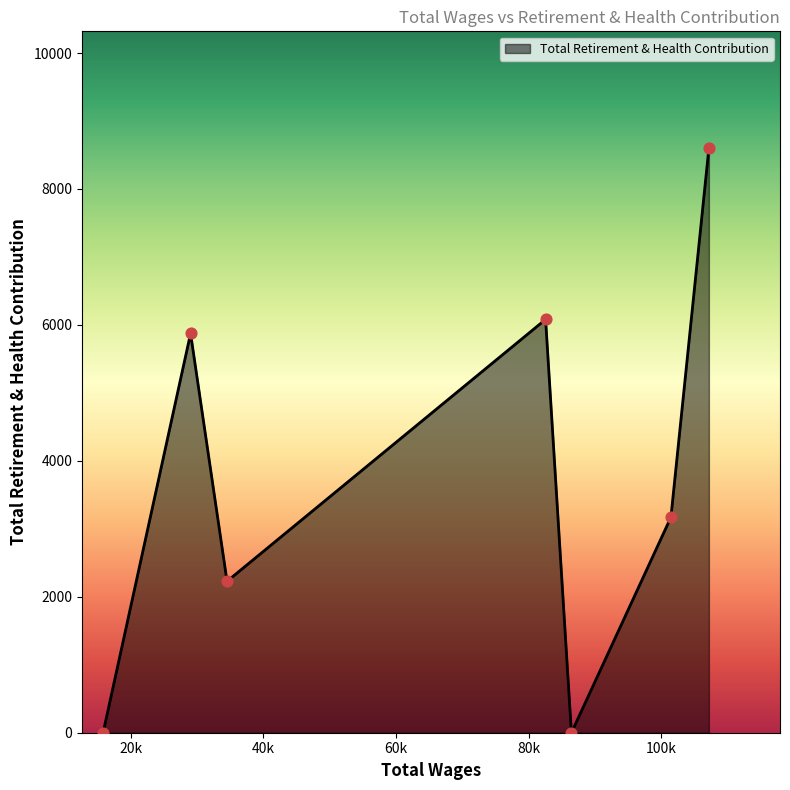

What is the sum of all values?

25952